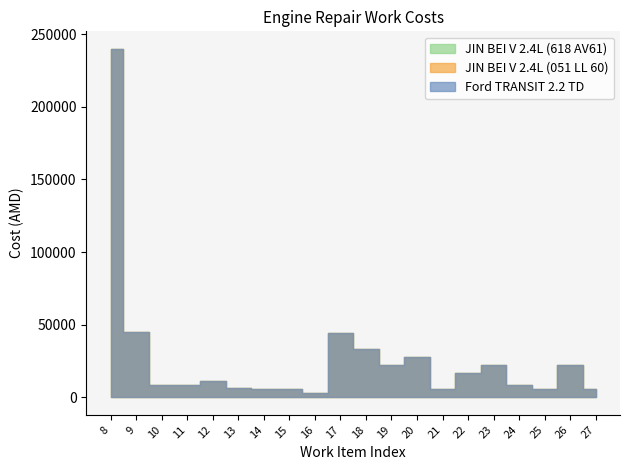

What is the sum of all JIN BEI V 2.4L (051 LL 60) values?

546500